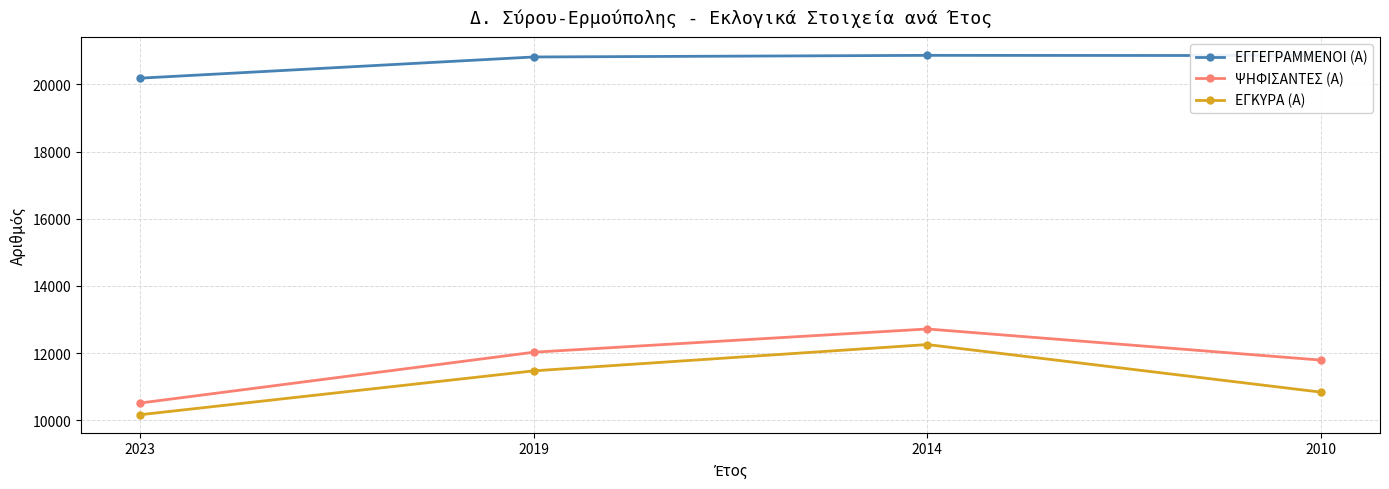

What is the sum of the ΕΓΚΥΡΑ (Α) values at 2019 and 2010?

22310